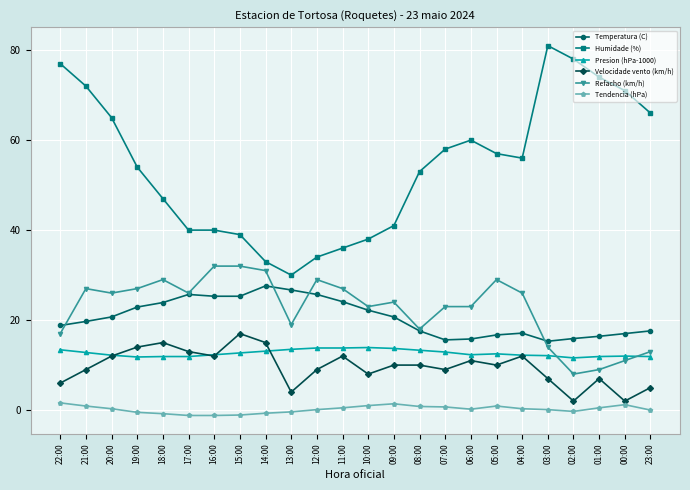

What is the label of the 3rd point from the right?

01:00